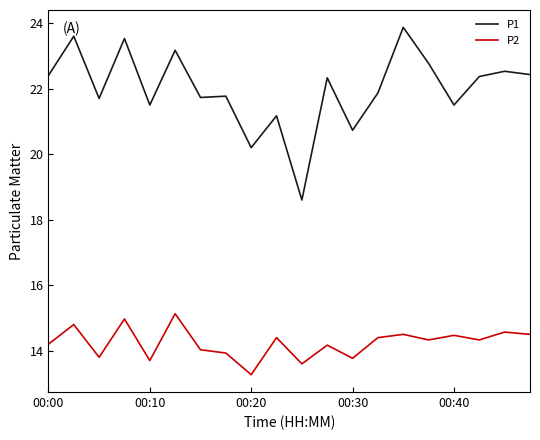

True or false: P1 and P2 cross at least once.

False